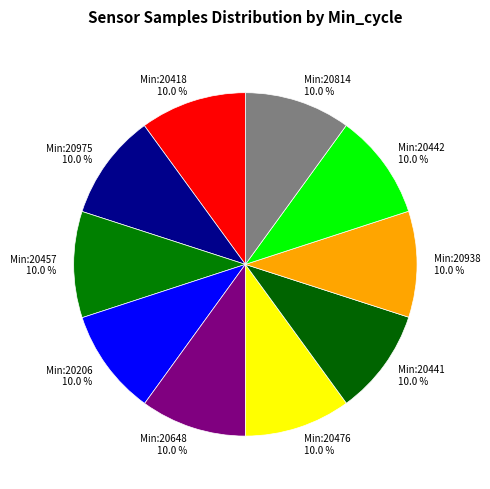

Approximately how many times larger is the value at Min:20975 10.0 % compared to Min:20814 10.0 %?

1.0